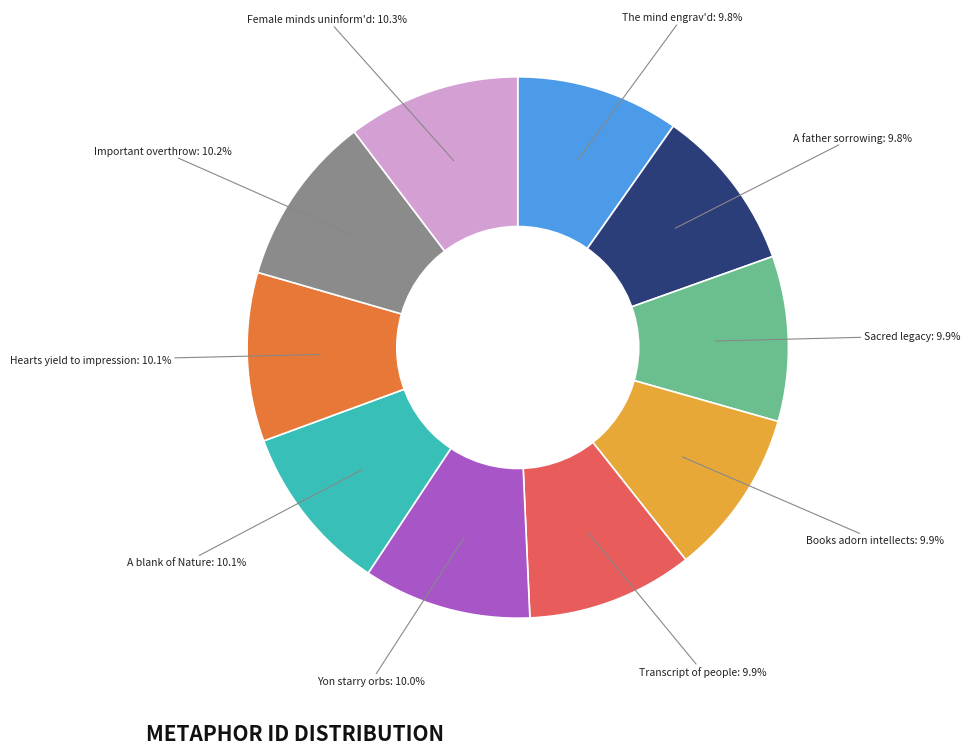

How many slices are in this pie chart?

10